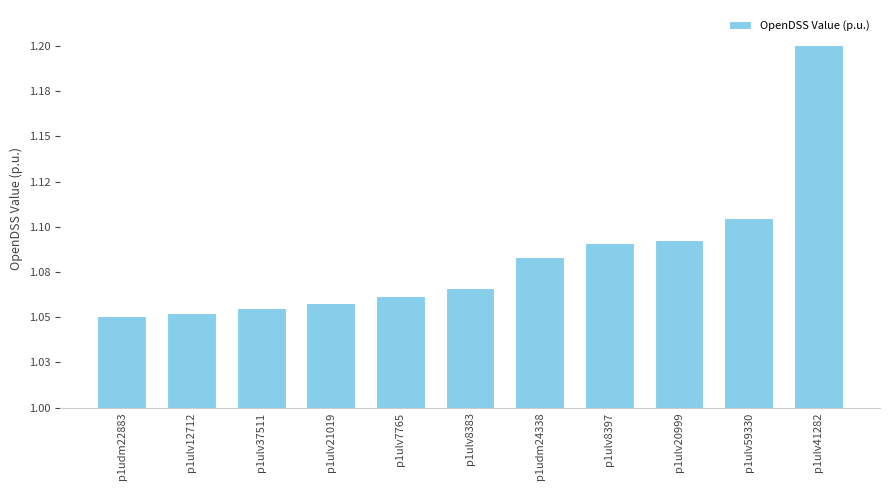

What is the average value?

1.1